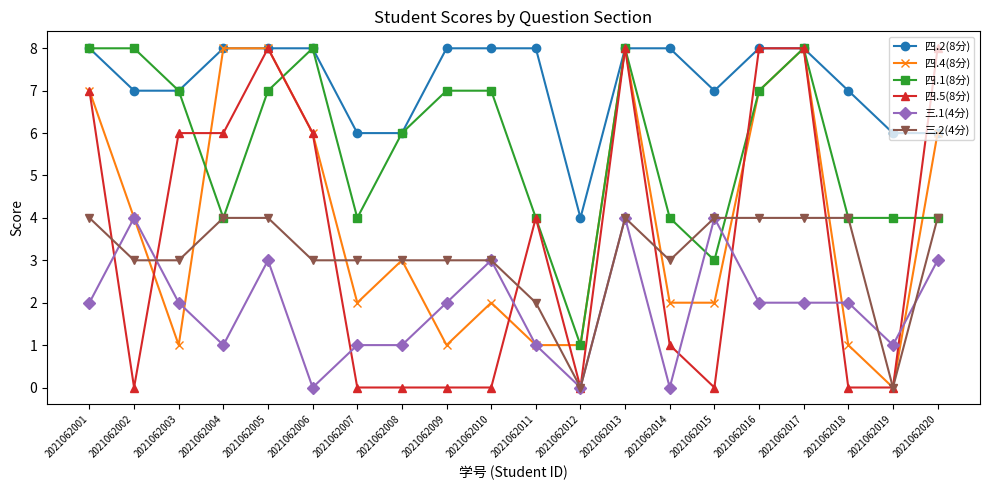

At which category is the sum across all series the highest?

2021062013